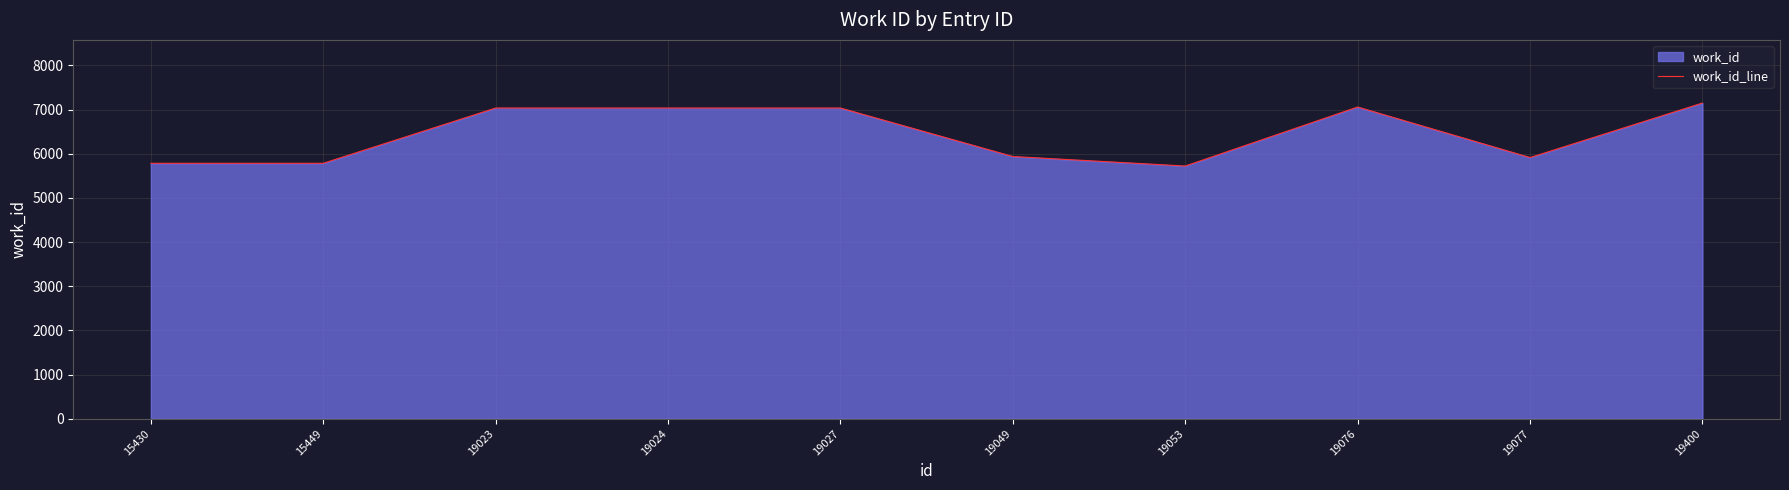

Reading left to right, what are all the values shown in this chart?

5783	5783	7034	7034	7034	5936	5721	7057	5913	7147